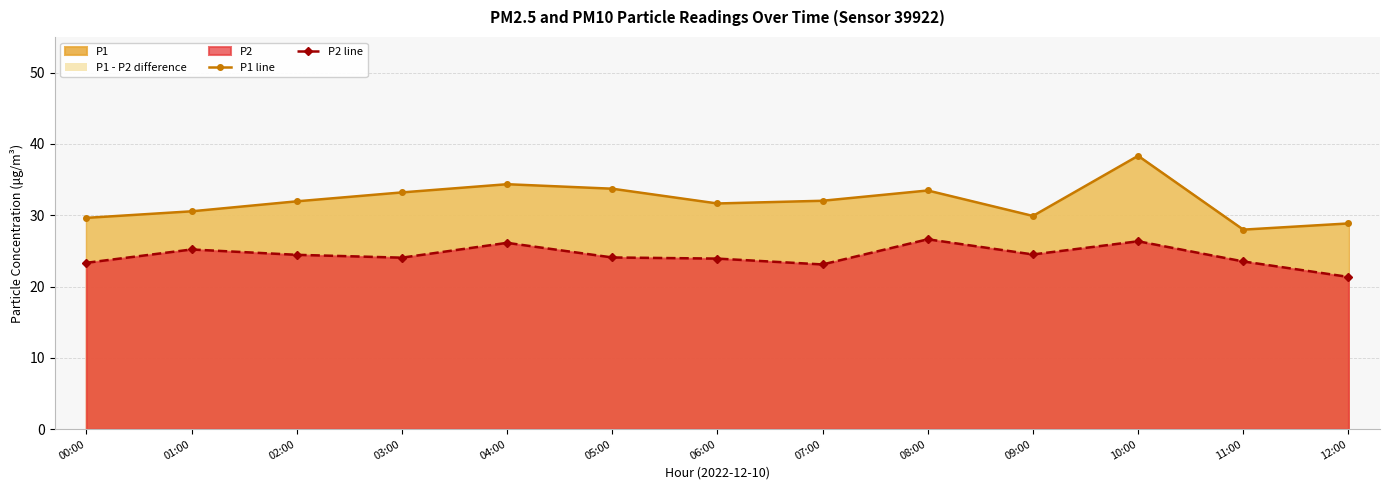

At which label is P1 line closest to 33?

03:00